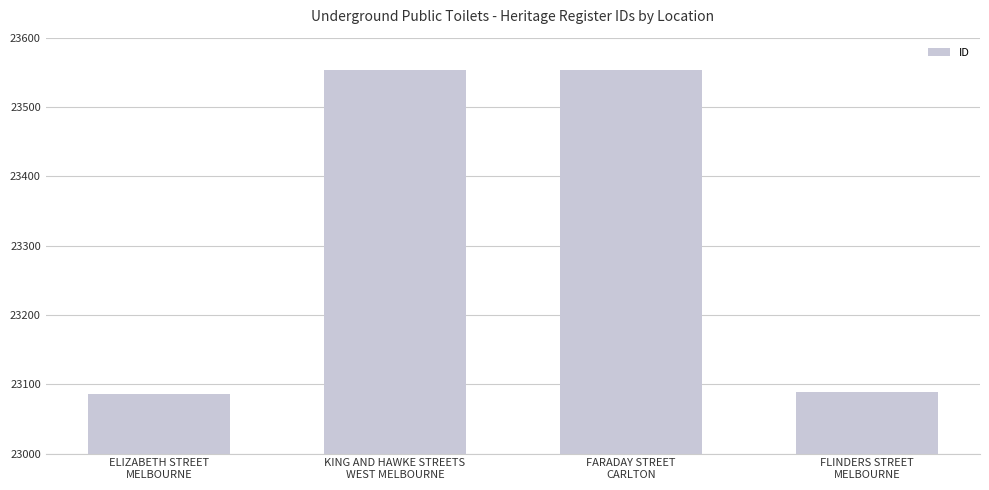

What is the difference between the values at FLINDERS STREET
MELBOURNE and KING AND HAWKE STREETS
WEST MELBOURNE?

464